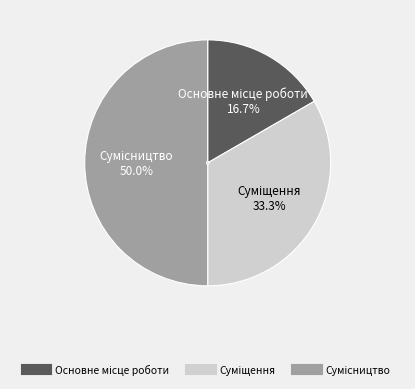

To the nearest percent, what is the difference between the largest and smallest slice percentages?

33%